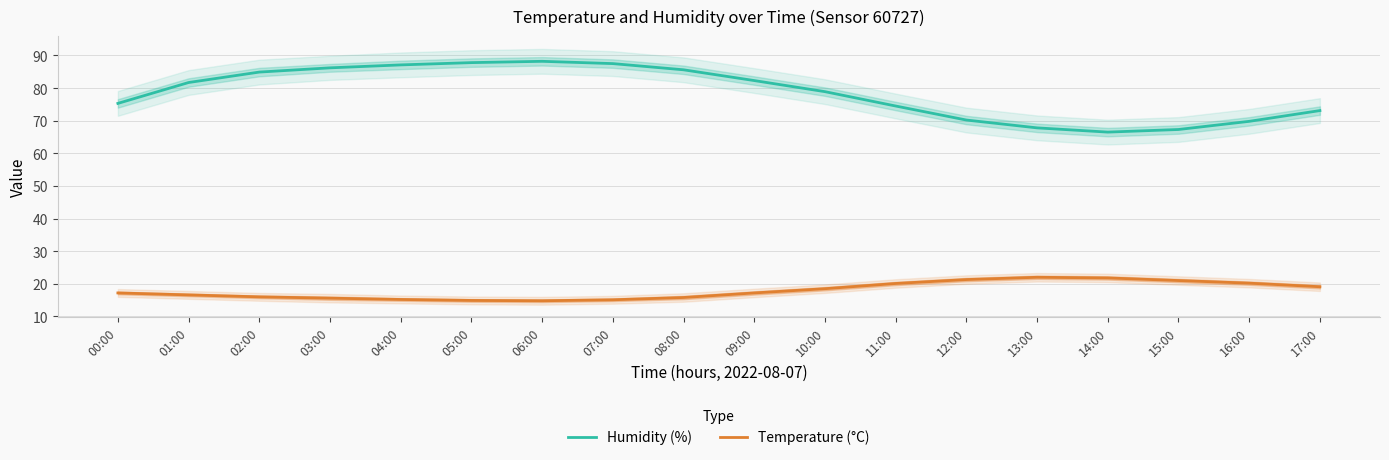

Reading left to right, transcribe all the data shown in this chart.

Humidity (%): 75.3	81.7	84.9	86.2	87.1	87.8	88.2	87.5	85.6	82.3	78.9	74.5	70.2	67.8	66.5	67.3	69.8	73.1
Temperature (°C): 17.2	16.6	16.0	15.6	15.2	14.9	14.8	15.1	15.8	17.2	18.5	20.1	21.3	22.0	21.8	21.0	20.2	19.1